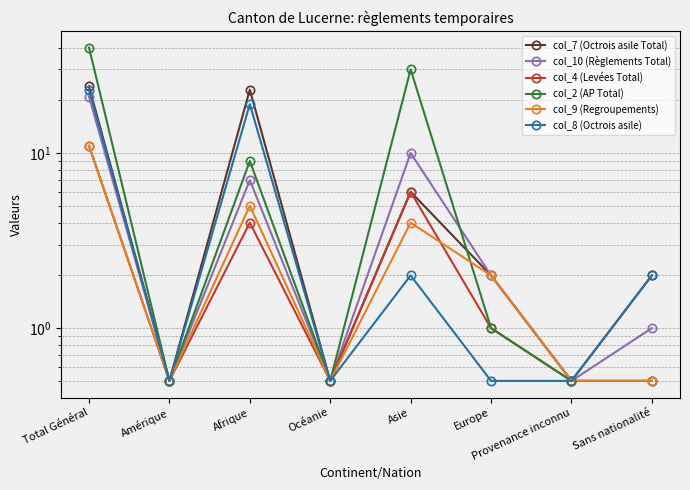

Rank the series by their maximum value, from lowest to highest.

col_4 (Levées Total), col_9 (Regroupements), col_10 (Règlements Total), col_8 (Octrois asile), col_7 (Octrois asile Total), col_2 (AP Total)